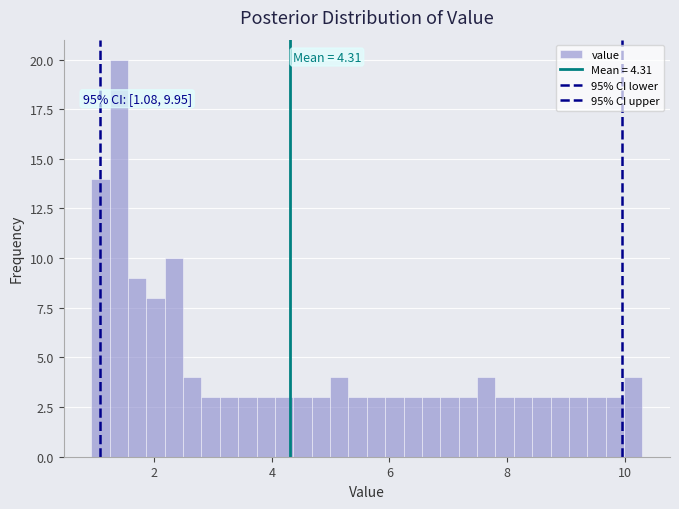

Read against the x-axis, roughly where is the centre of the tallest bar?

1.4